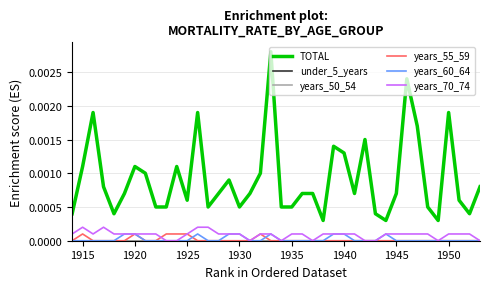

Does the chart have visible grid lines?

Yes